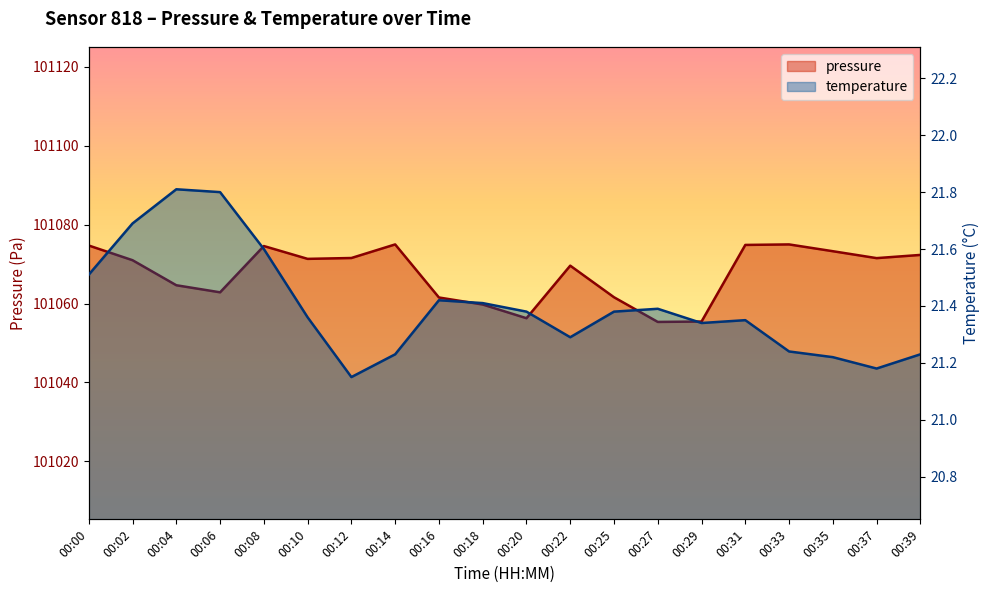

True or false: pressure and temperature intersect in this chart.

False